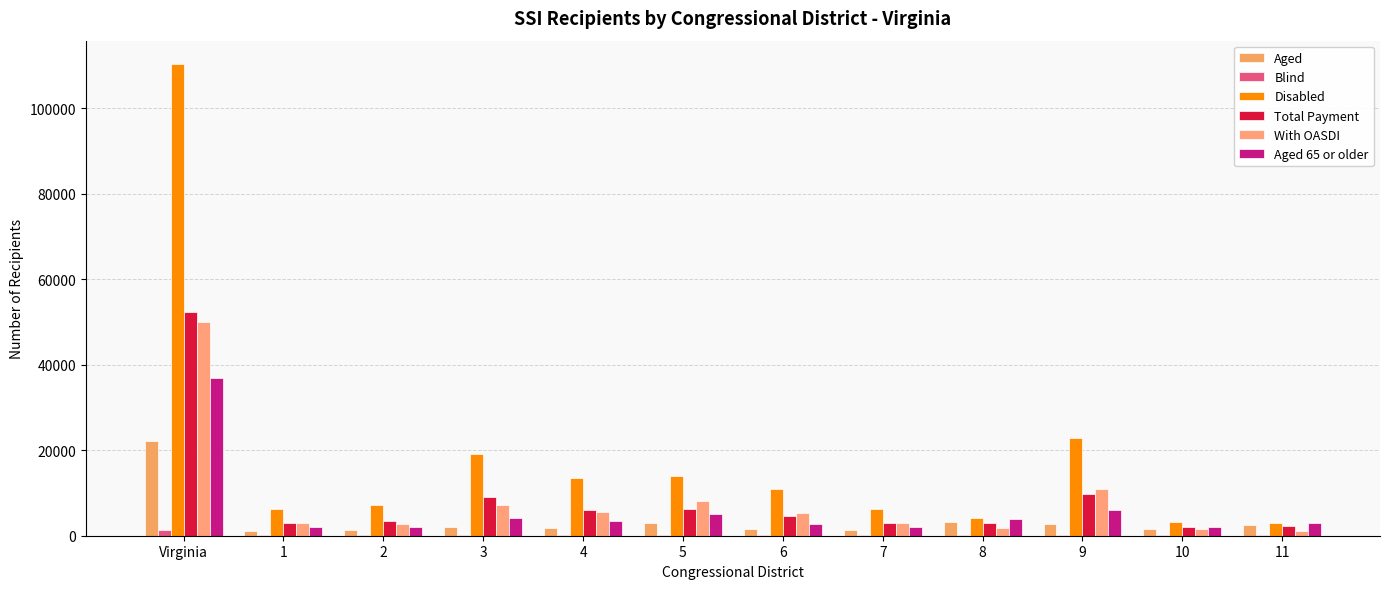

How many categories are shown in the chart?

12